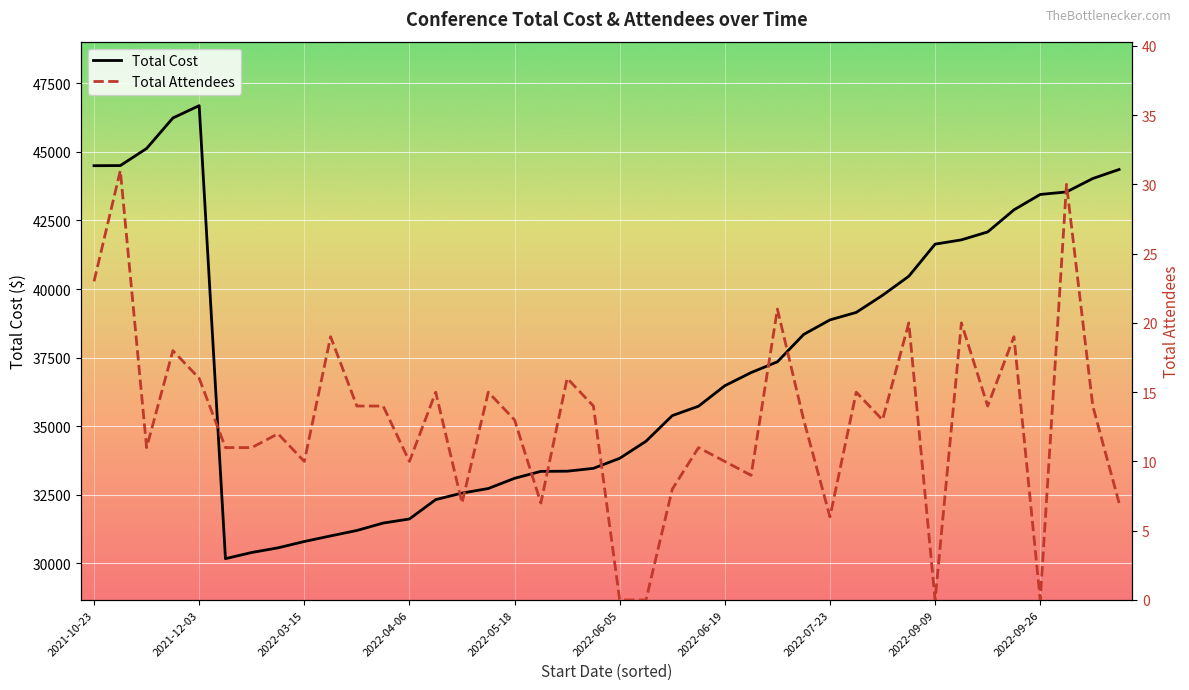

True or false: Total Cost and Total Attendees cross at least once.

False